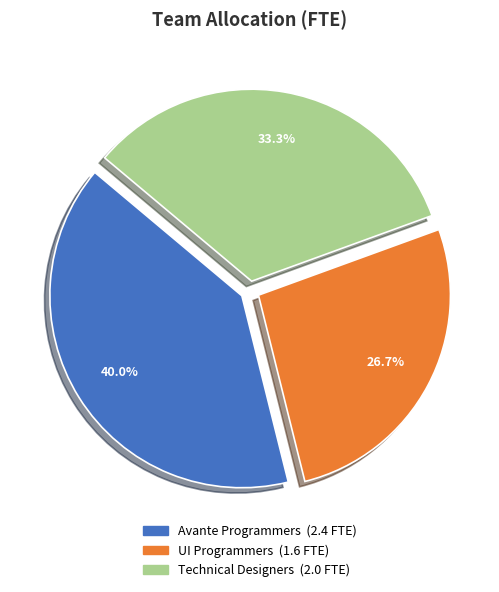

Is there any slice that represents more than half of the pie?

No